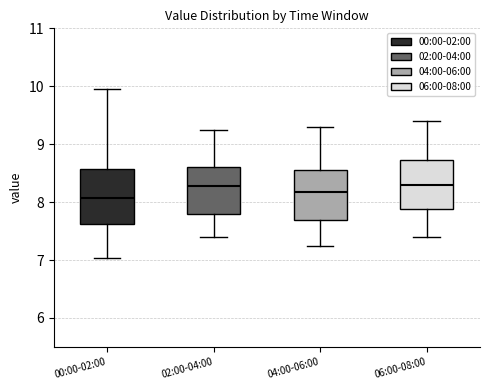

Reading left to right, read every box against the y-axis: the position of its median line, the range the box covers, and the ends of its whiskers. The values are not printed on the chart, so give them approximately, as read against the axis.

00:00-02:00: median 8.1, box 7.6 to 8.6, whiskers 7.0 to 10.0
02:00-04:00: median 8.3, box 7.8 to 8.6, whiskers 7.4 to 9.3
04:00-06:00: median 8.2, box 7.7 to 8.6, whiskers 7.3 to 9.3
06:00-08:00: median 8.3, box 7.9 to 8.7, whiskers 7.4 to 9.4